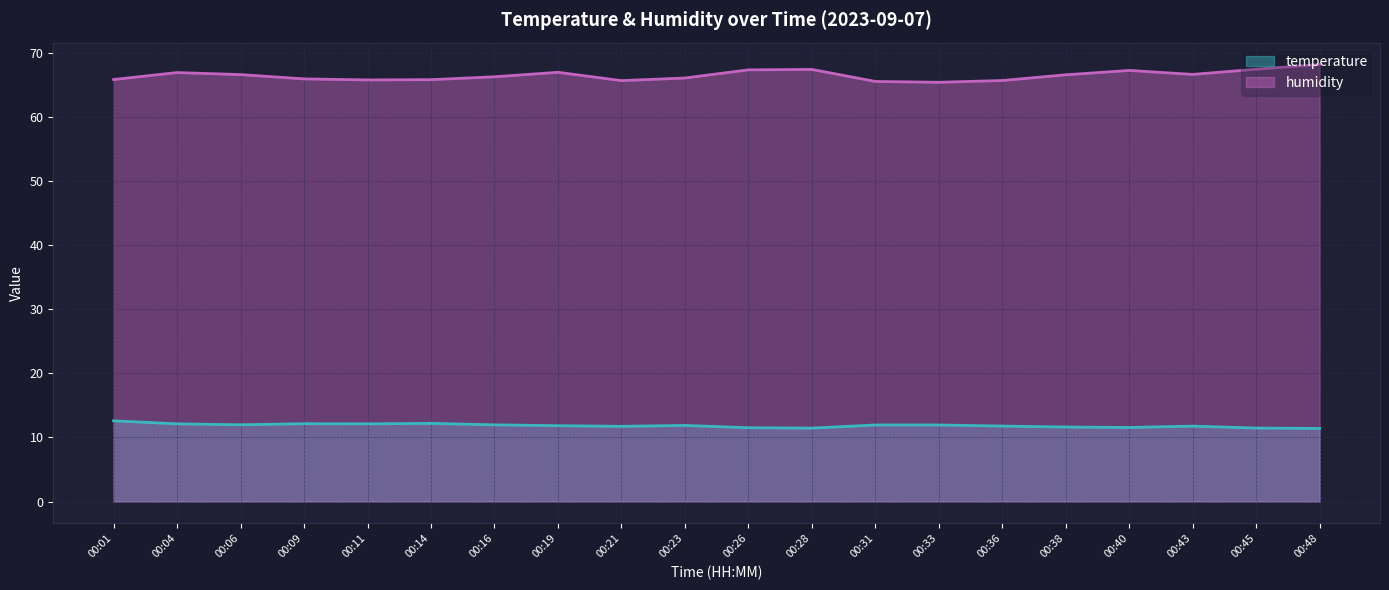

How many lines are shown in the chart?

2